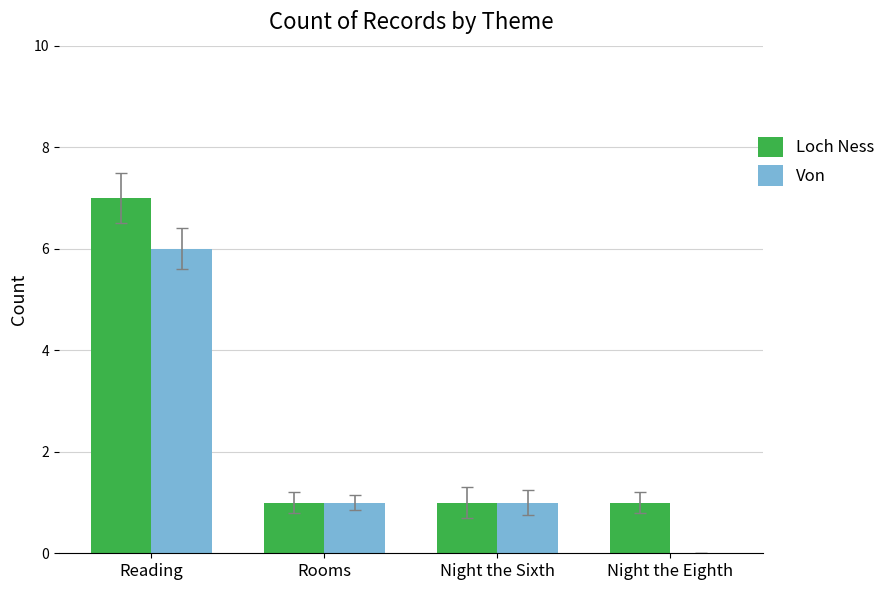

Reading left to right, transcribe all the data shown in this chart.

Loch Ness: Reading=7	Rooms=1	Night the Sixth=1	Night the Eighth=1
Von: Reading=6	Rooms=1	Night the Sixth=1	Night the Eighth=0